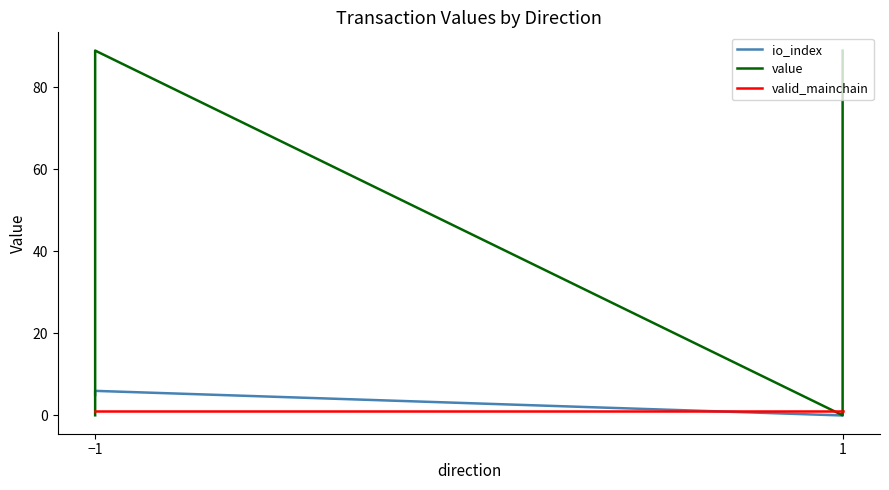

Where does the io_index series first go above 5?

−1